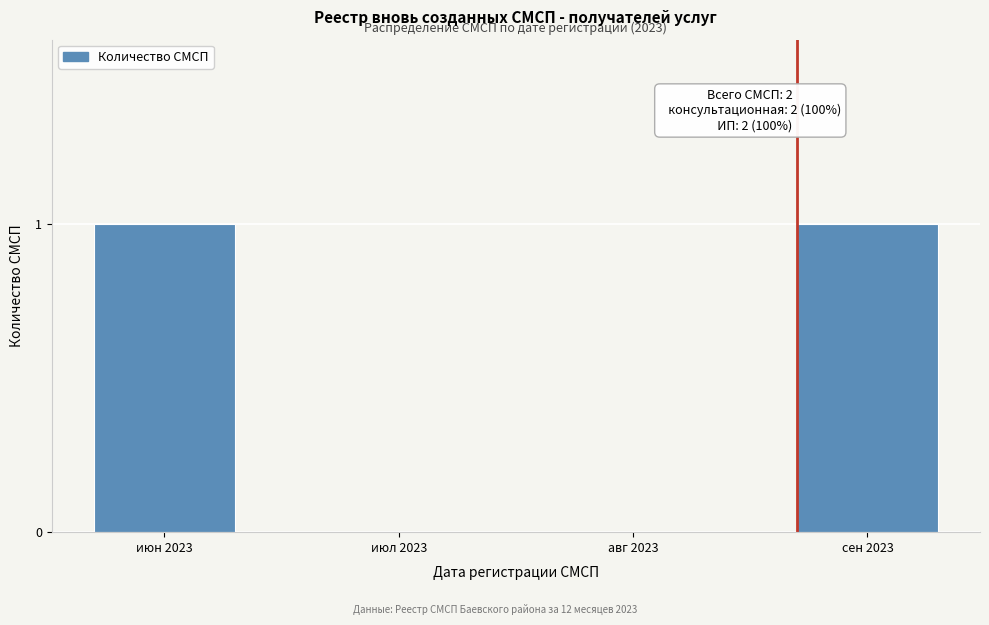

Reading left to right, list all the values displayed in this chart.

июн 2023=1	июл 2023=0	авг 2023=0	сен 2023=1